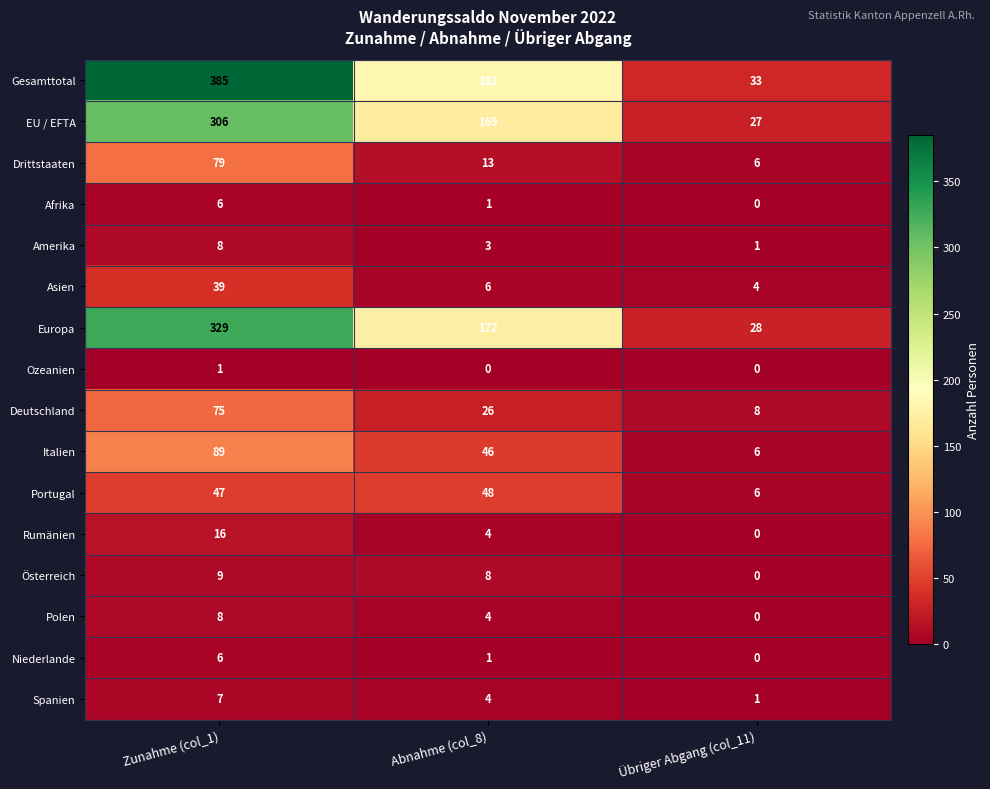

At how many categories does at least one series exceed 96?

2